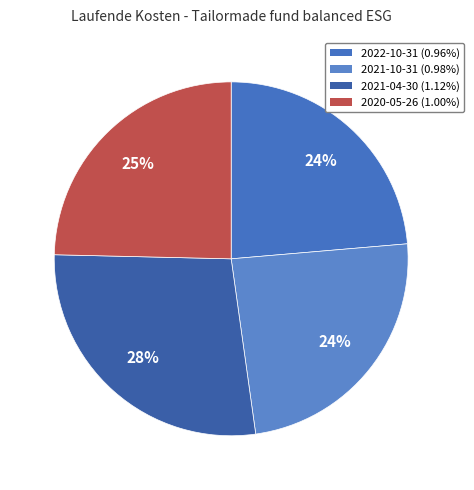

What is the change in value from 2021-10-31 to 2021-04-30?

+0.1